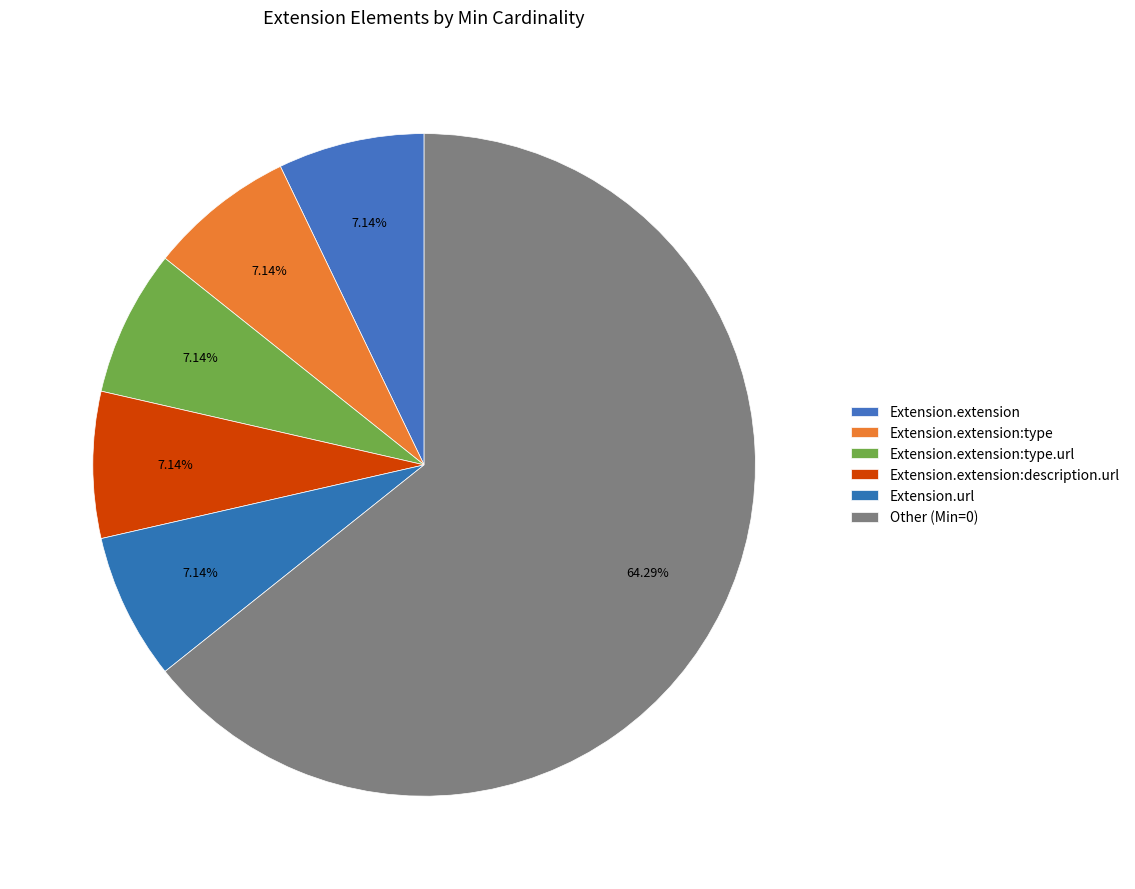

How many segments does this pie chart have?

6